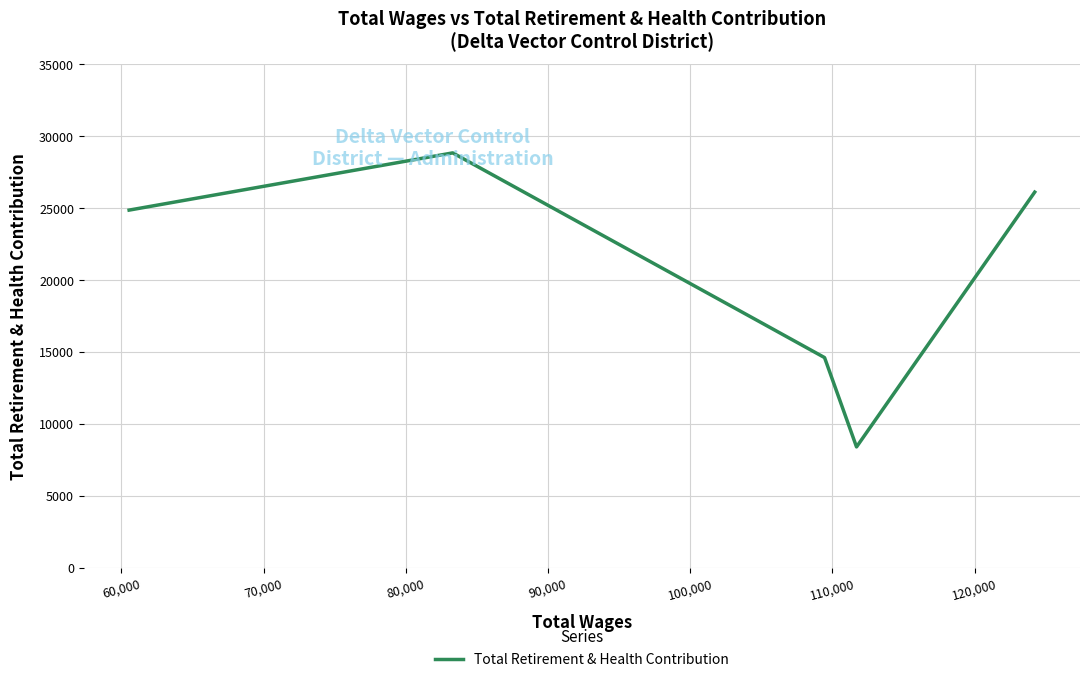

Does the chart have visible grid lines?

Yes